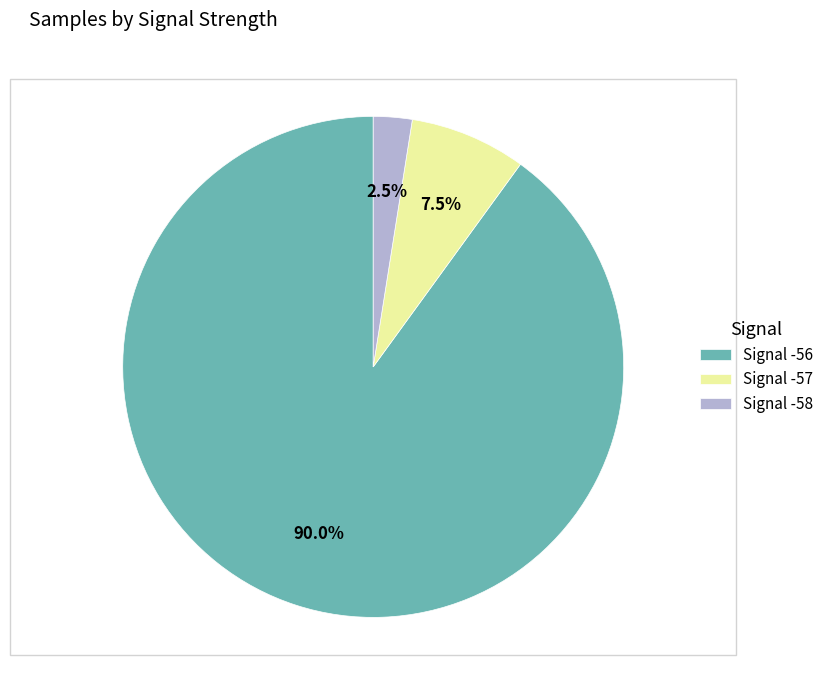

Is there a majority slice in this chart?

Yes